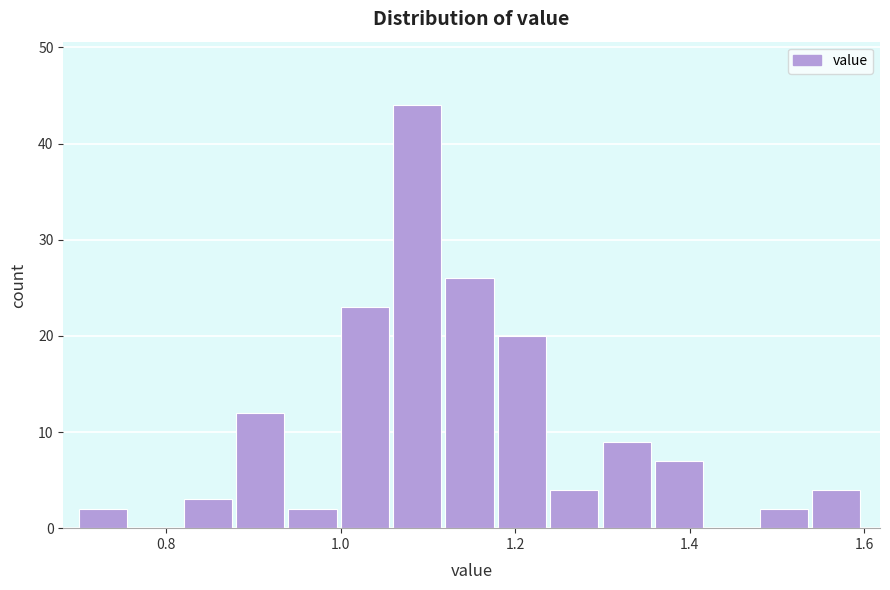

Read against the x-axis, roughly where is the centre of the tallest bar?

1.08